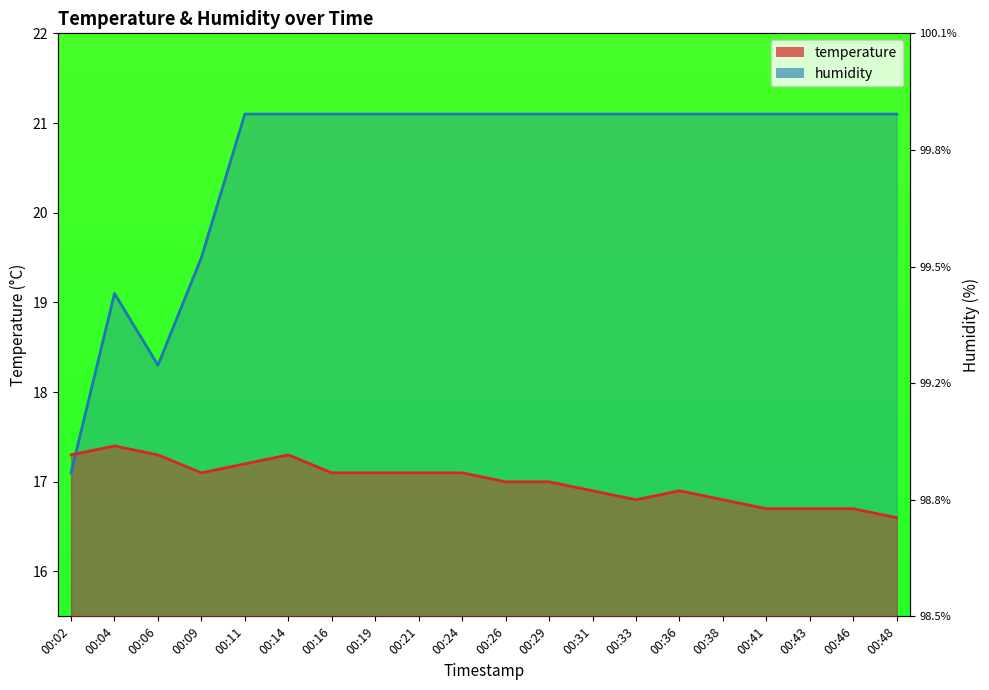

Rank the series at 00:41 from lowest to highest value.

temperature, humidity